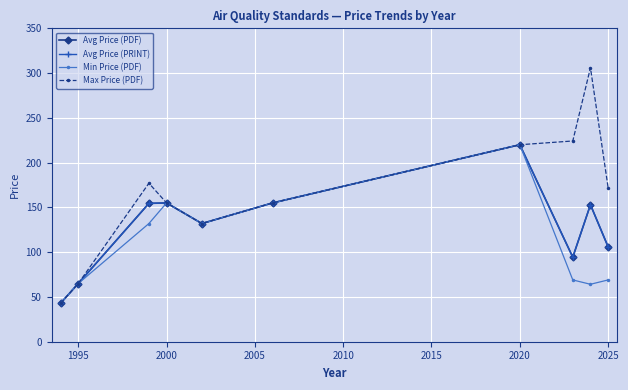

Is this an area chart (filled region under the line)?

No